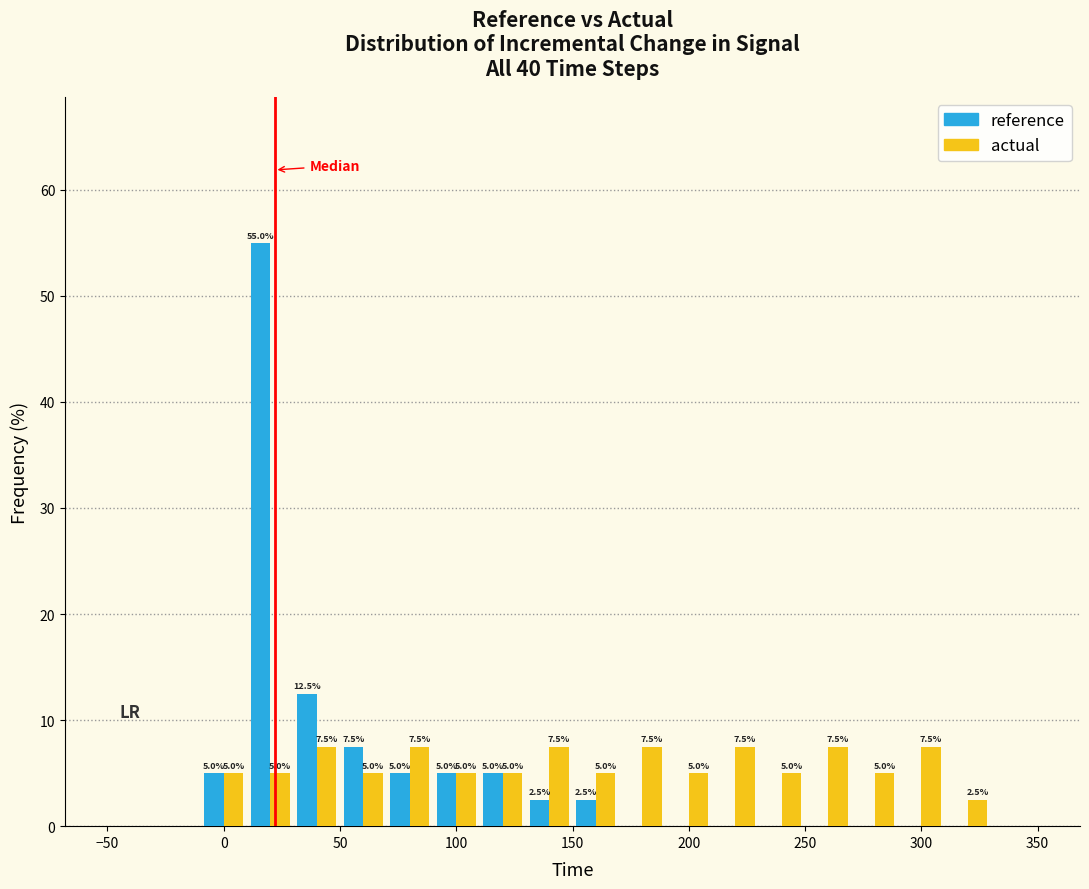

In the reference series, which range on the x-axis has the tallest bar?

10 to 30